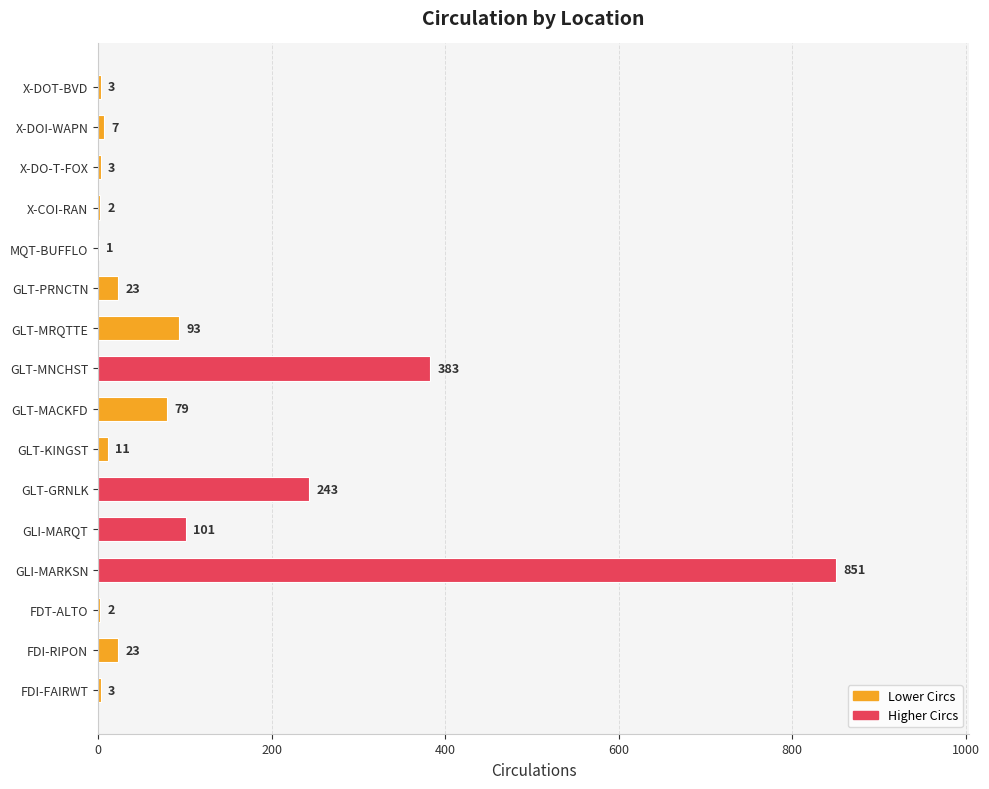

Where is the data nearest to the value 426?

GLT-MNCHST